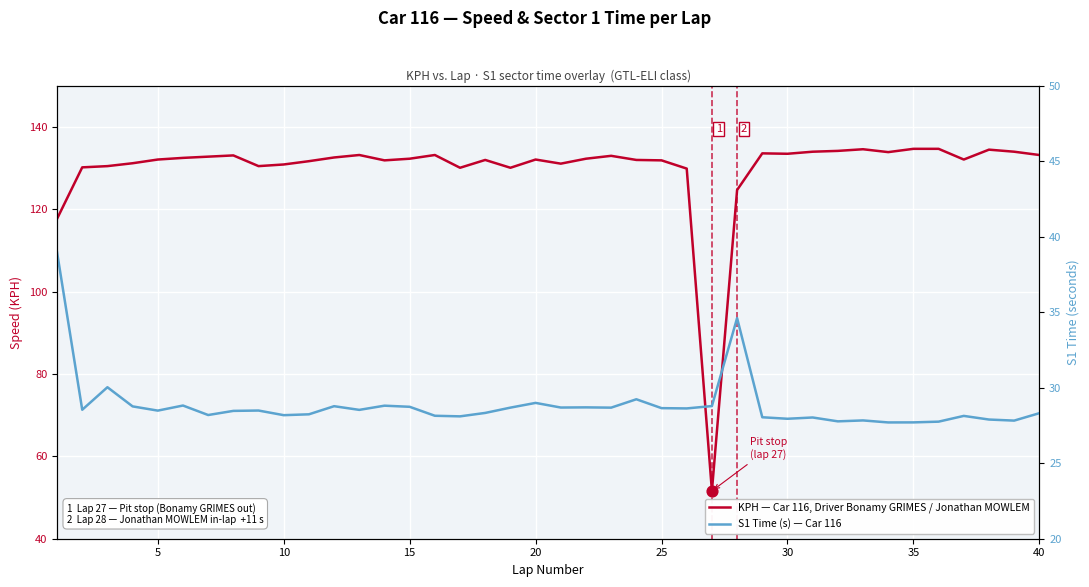

At which category is the sum across all series the highest?

35